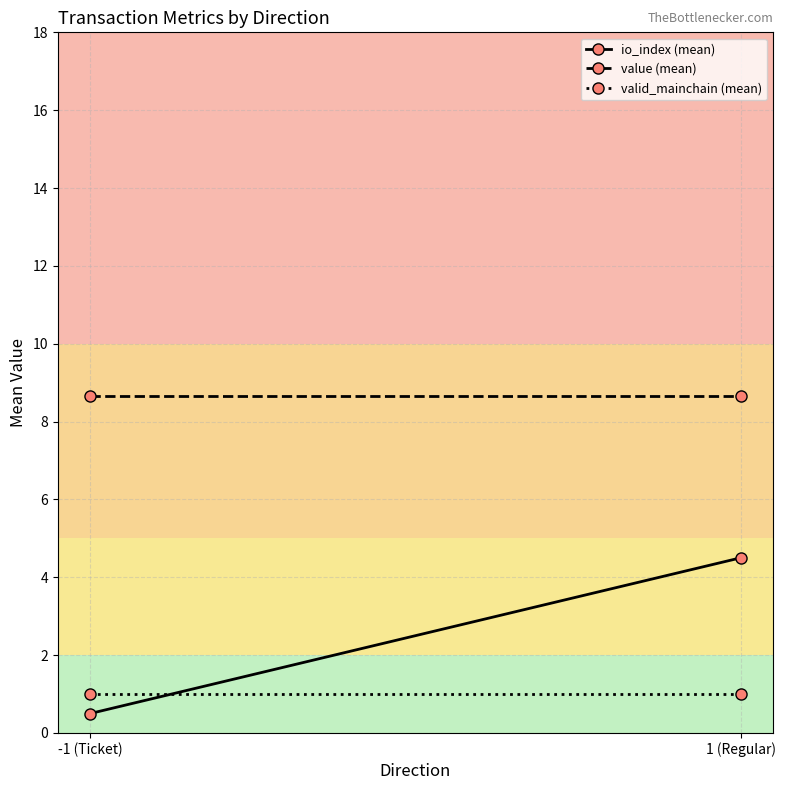

True or false: io_index (mean) has a value of 0.3 at -1 (Ticket).

False